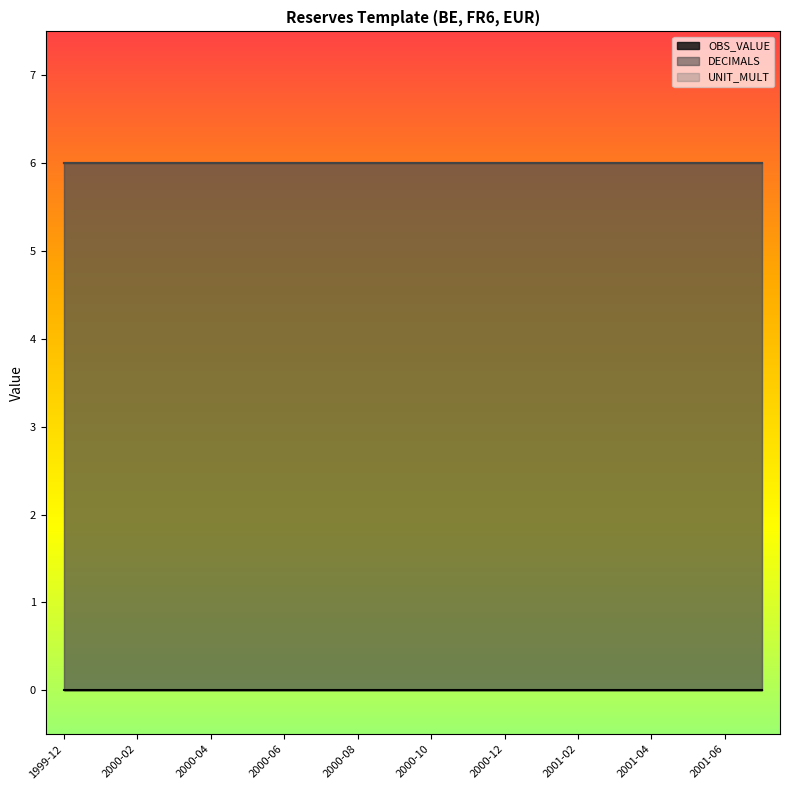

Where is OBS_VALUE nearest to the value 0?

1999-12